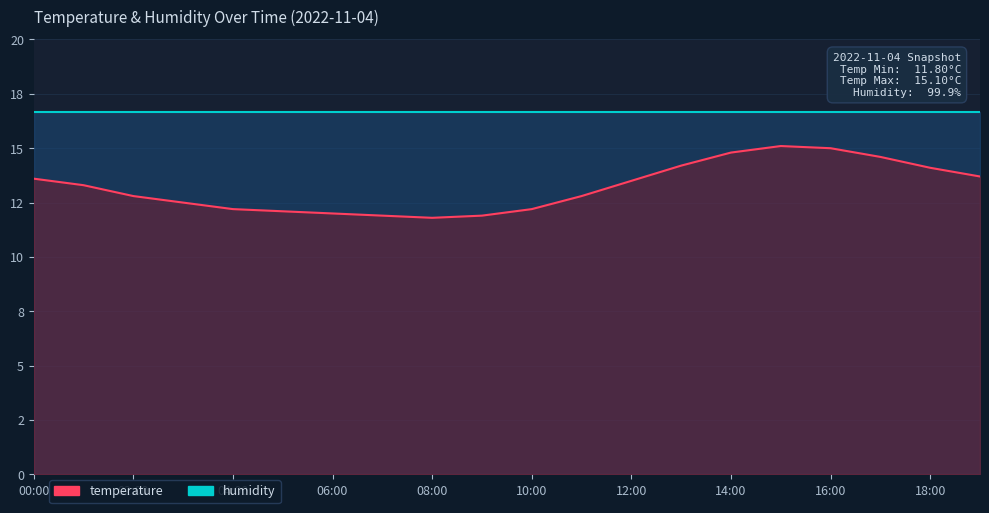

Reading right to left, transcribe all the data shown in this chart.

19:00=13.7	18:00=14.1	17:00=14.6	16:00=15.0	15:00=15.1	14:00=14.8	13:00=14.2	12:00=13.5	11:00=12.8	10:00=12.2	09:00=11.9	08:00=11.8	07:00=11.9	06:00=12.0	05:00=12.1	04:00=12.2	03:00=12.5	02:00=12.8	01:00=13.3	00:00=13.6